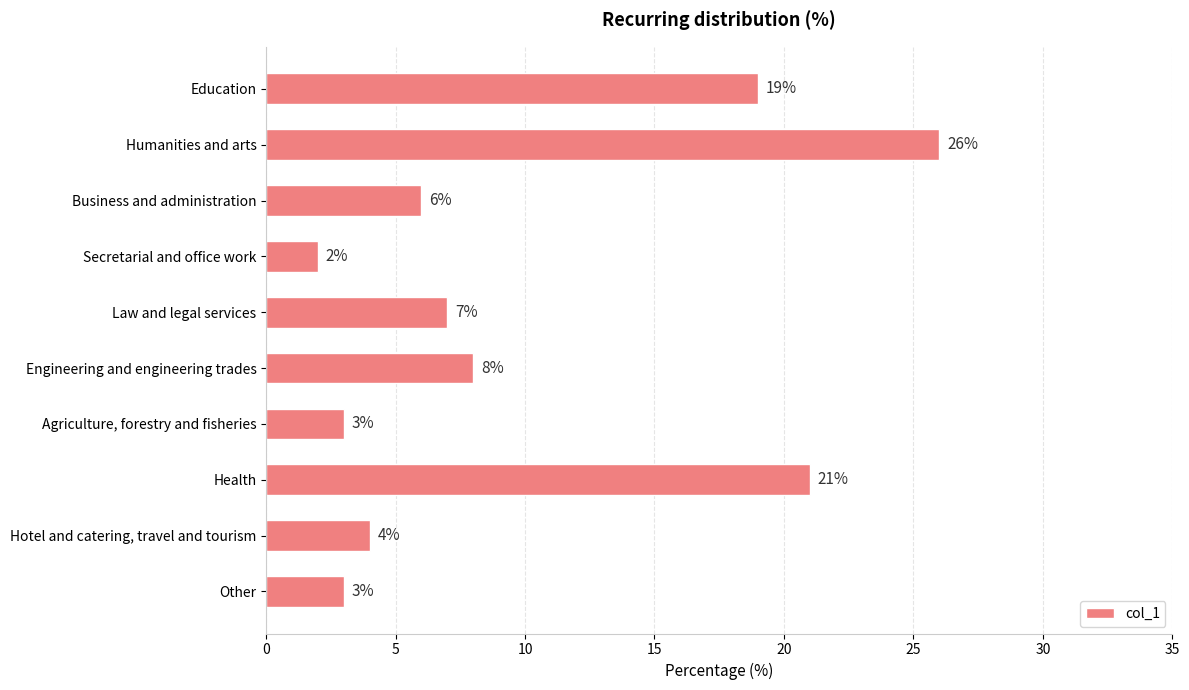

Between Agriculture, forestry and fisheries and Hotel and catering, travel and tourism, which is larger?

Hotel and catering, travel and tourism